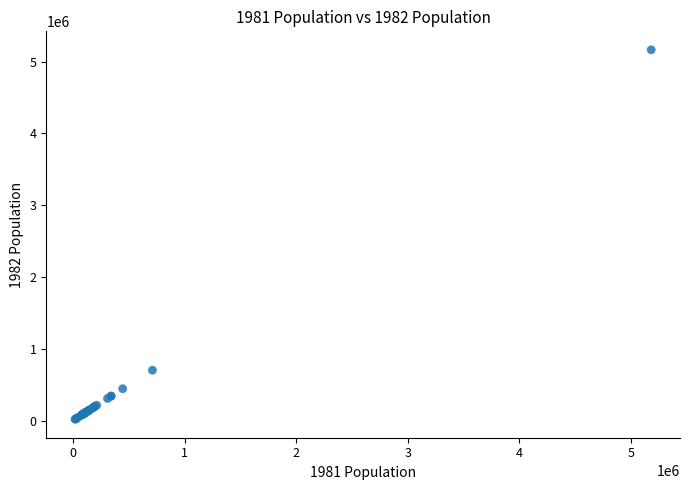

What Y value in the scatter plot is closest to 2591820?

702150